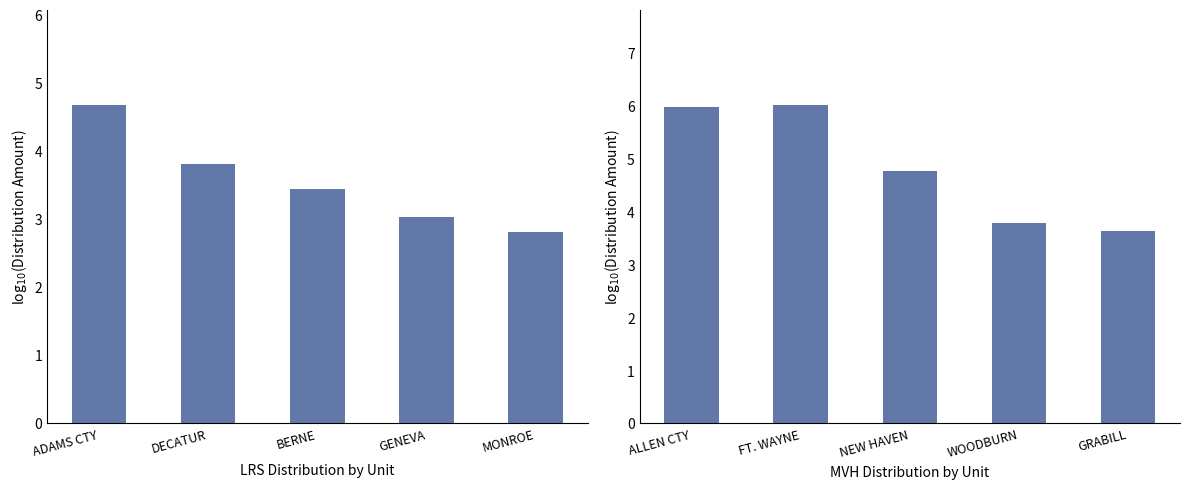

At which label is LRS Distribution closest to 3?

GENEVA